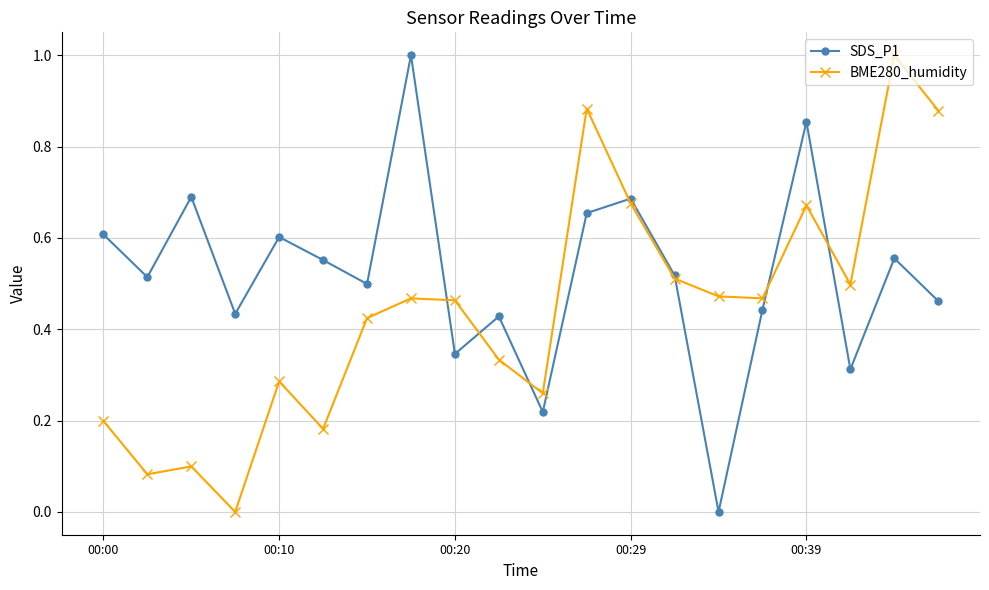

List the series in order of their overall mean, lowest first.

BME280_humidity, SDS_P1